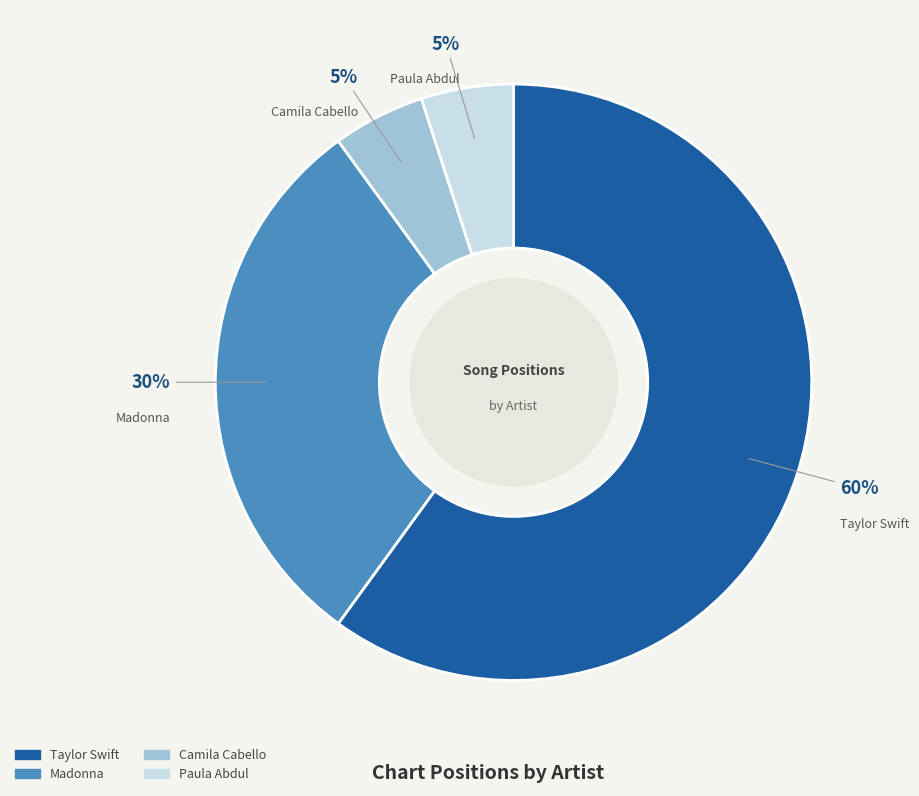

How many slices are in this pie chart?

4